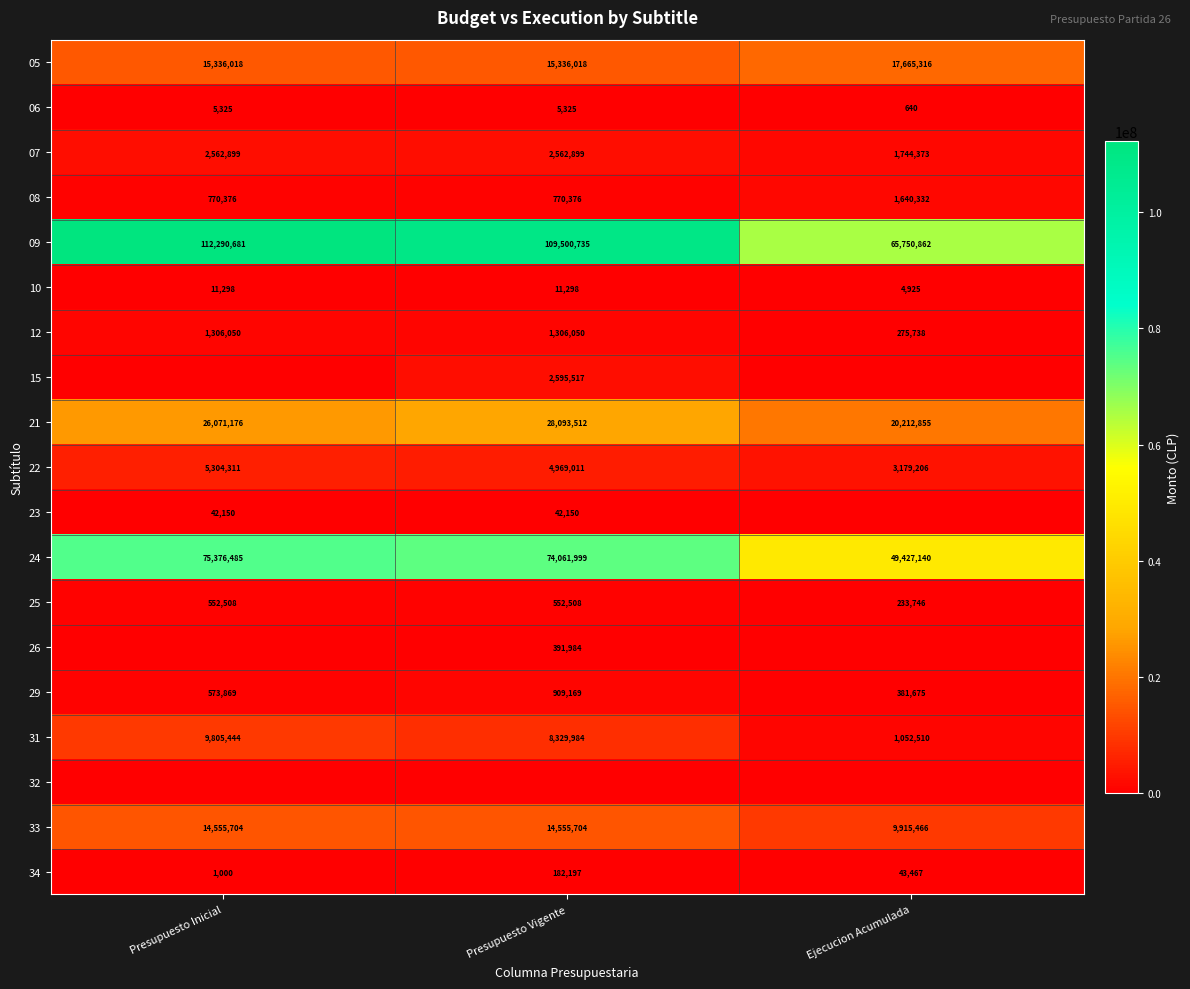

At which label is 31 closest to 5428977?

Presupuesto Vigente